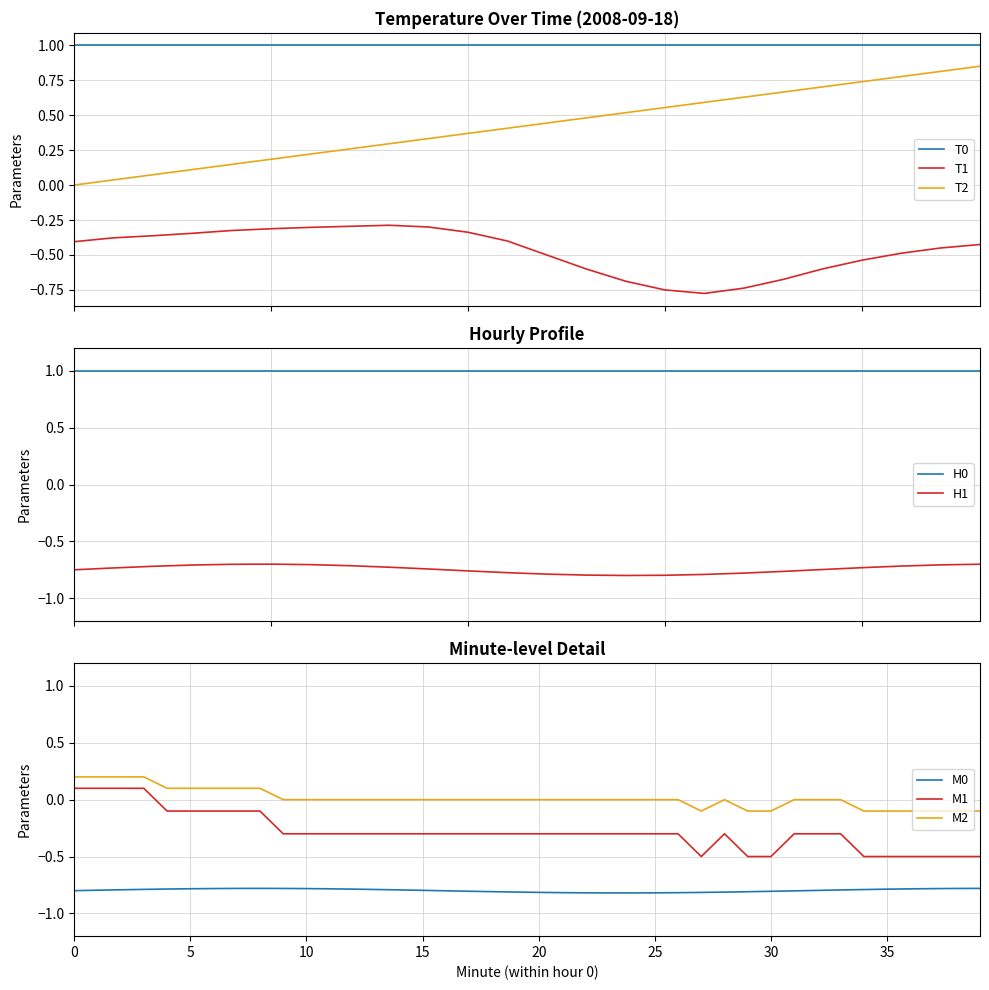

At how many categories does at least one series exceed 0?

23